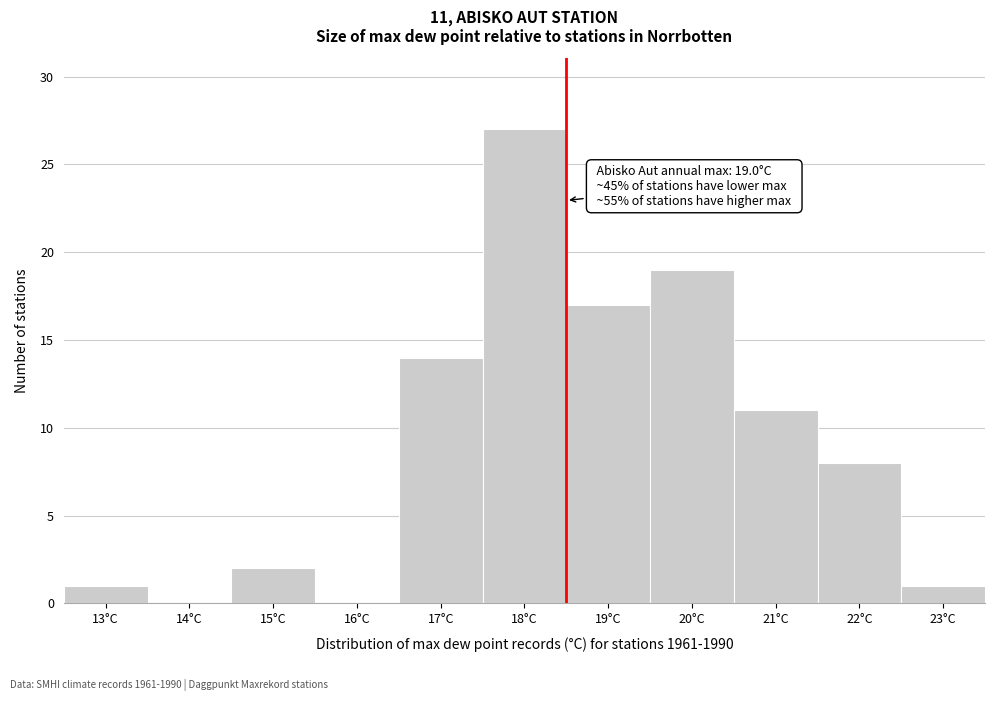

Reading right to left, list all the values displayed in this chart.

23°C=1	22°C=8	21°C=11	20°C=19	19°C=17	18°C=27	17°C=14	16°C=0	15°C=2	14°C=0	13°C=1